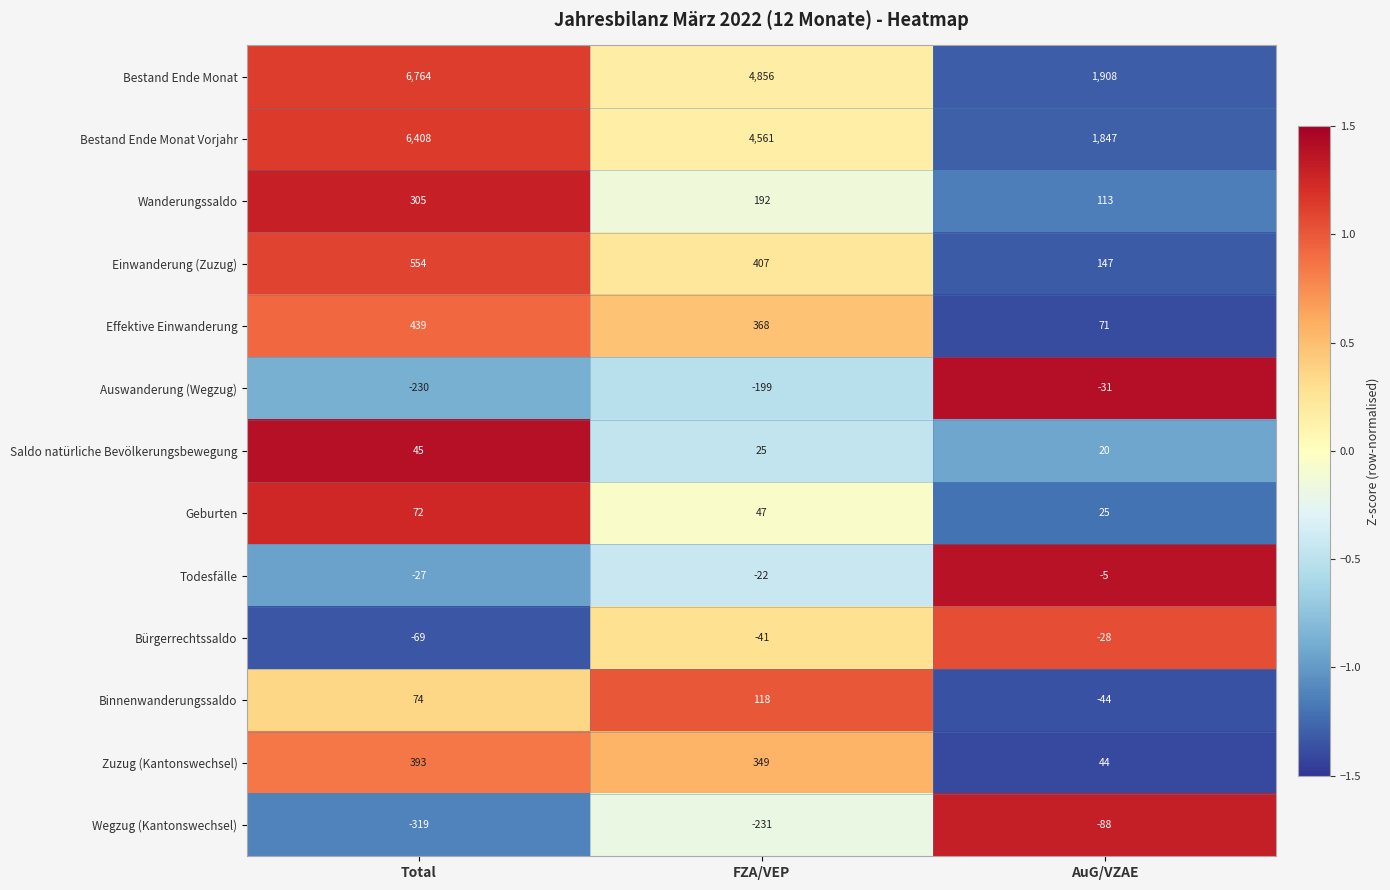

Which series has the widest spread of values?

Bestand Ende Monat